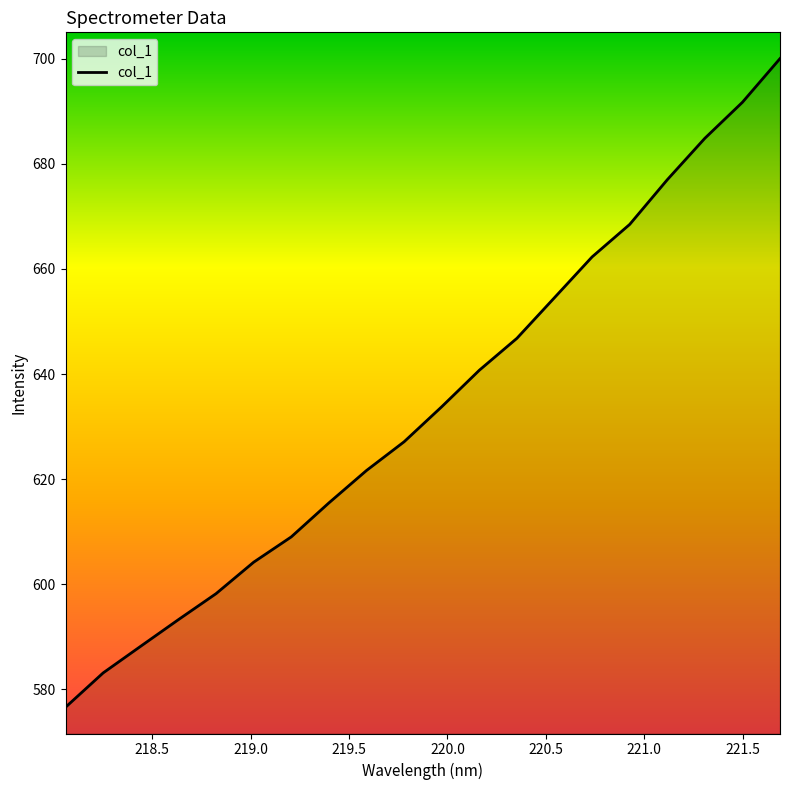

What is the minimum value shown in the chart?

576.5